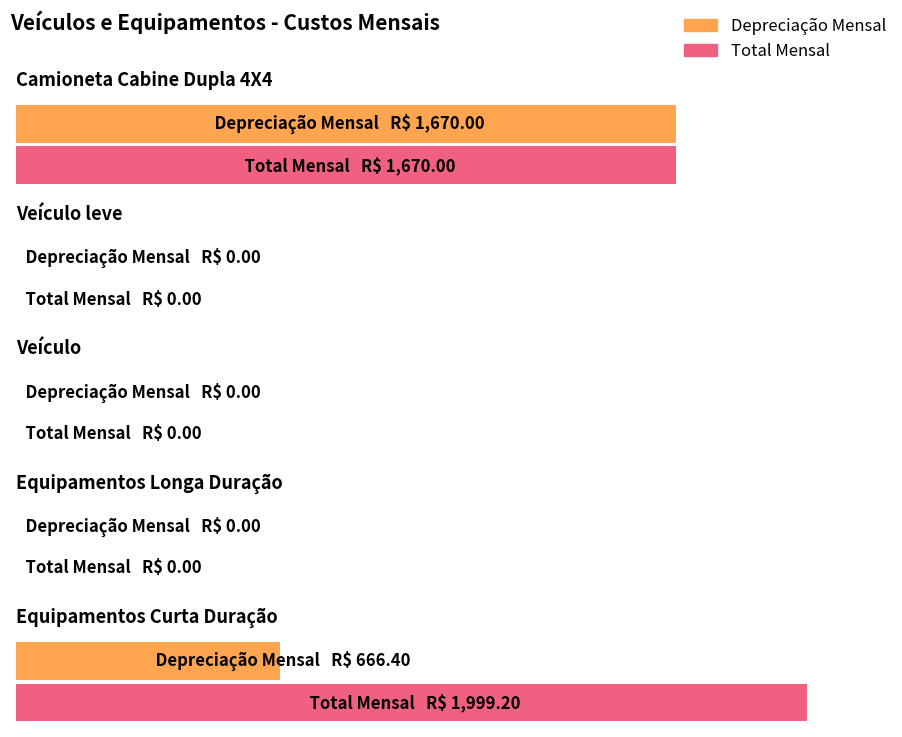

How many categories are shown in the chart?

5